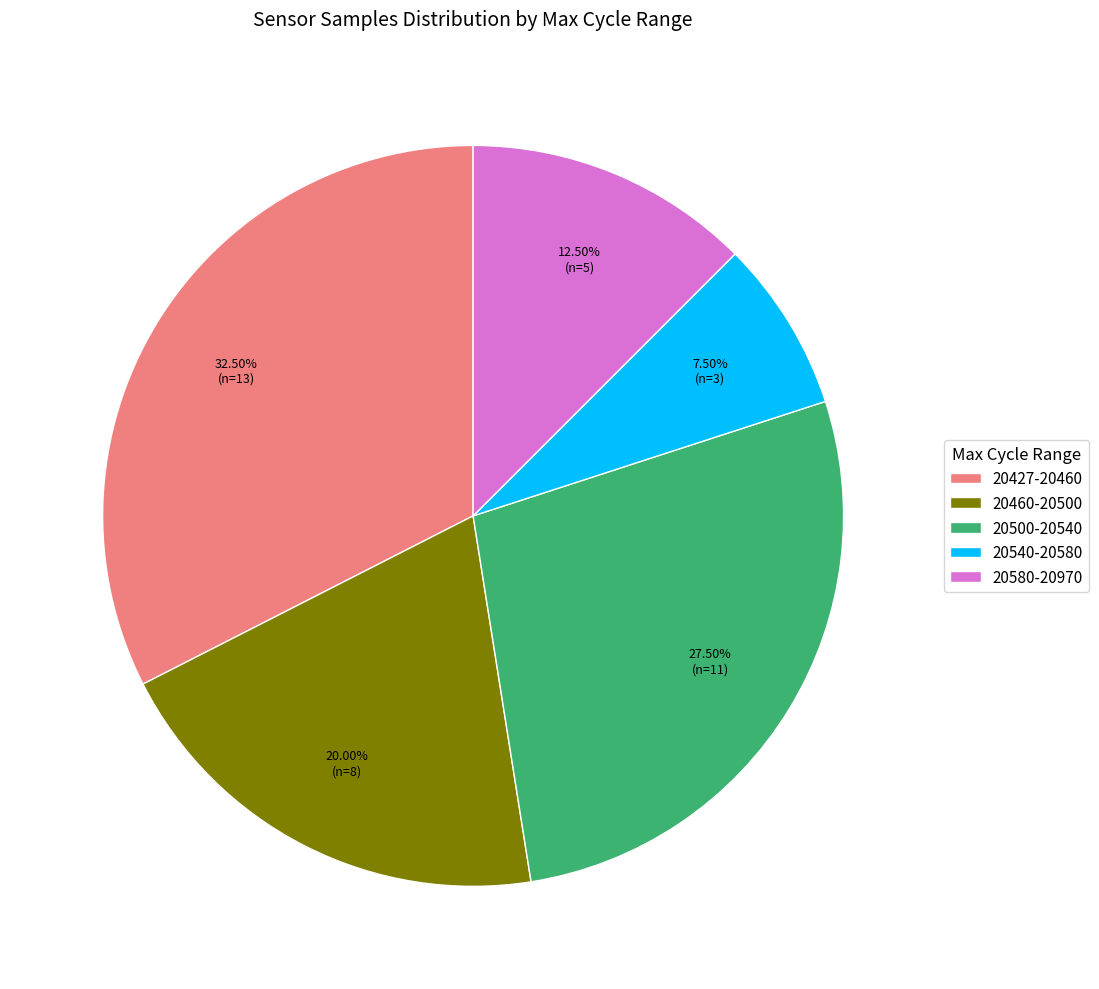

Rank the categories by value from highest to lowest.

20427-20460, 20500-20540, 20460-20500, 20580-20970, 20540-20580